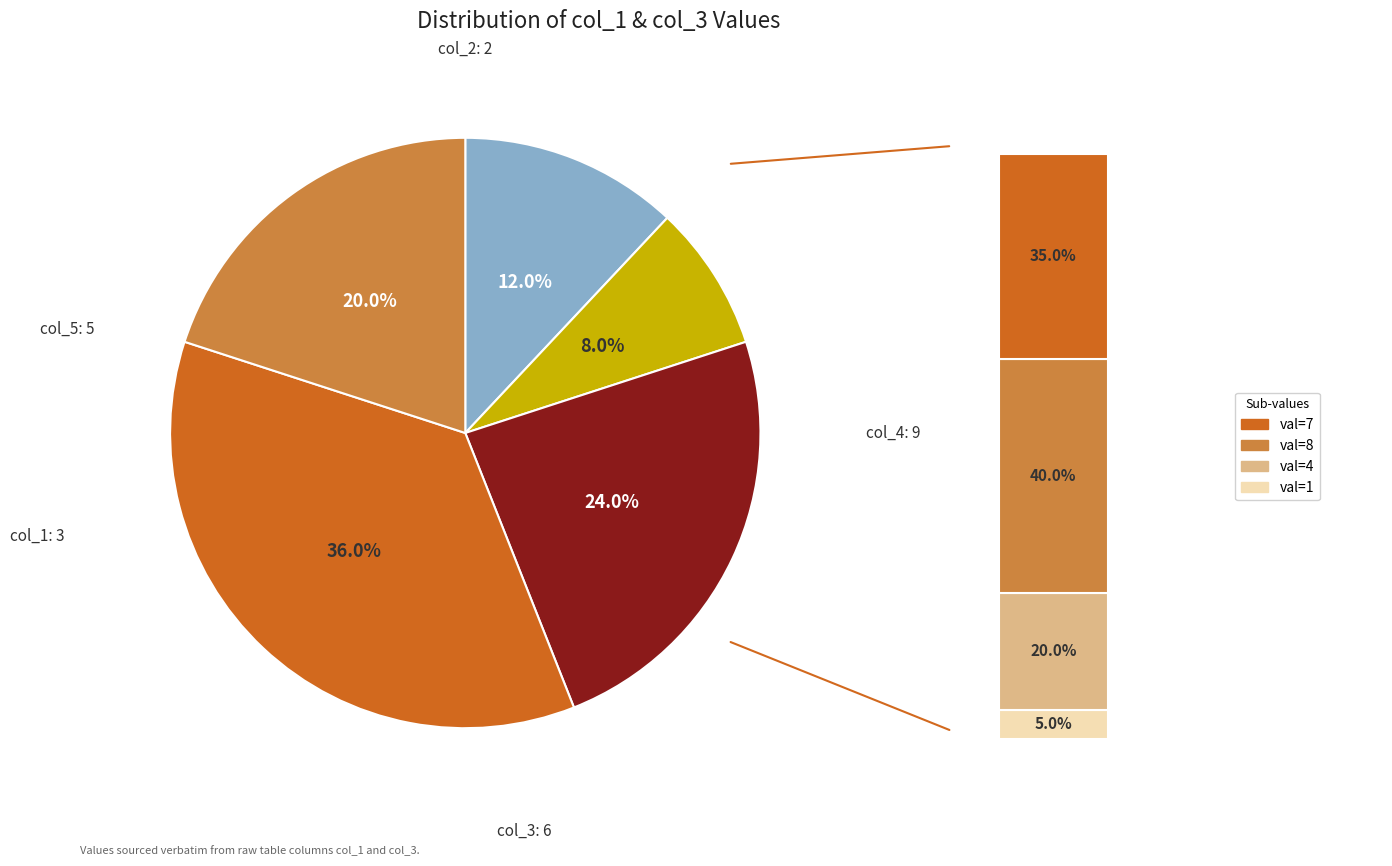

What is the change in value from col_2 to col_3?

+4